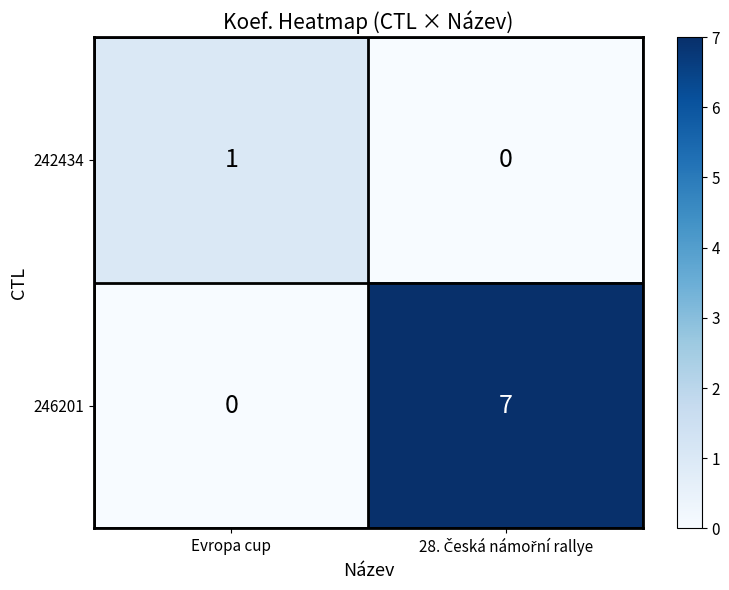

What is the greatest value displayed?

7